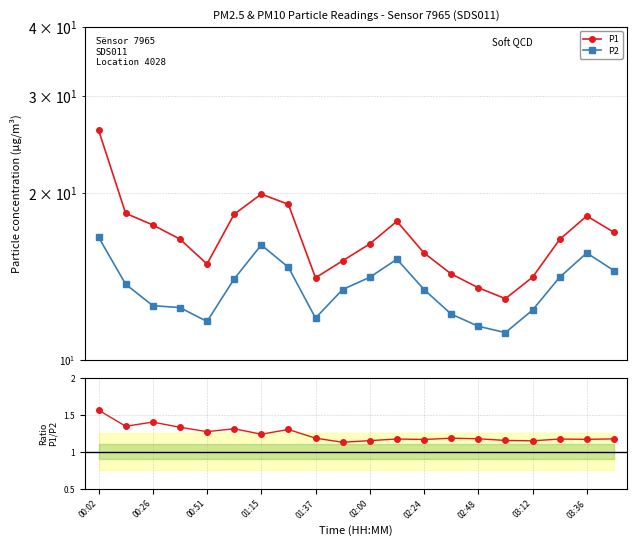

What is the total value across all series at 02:48?

26.2